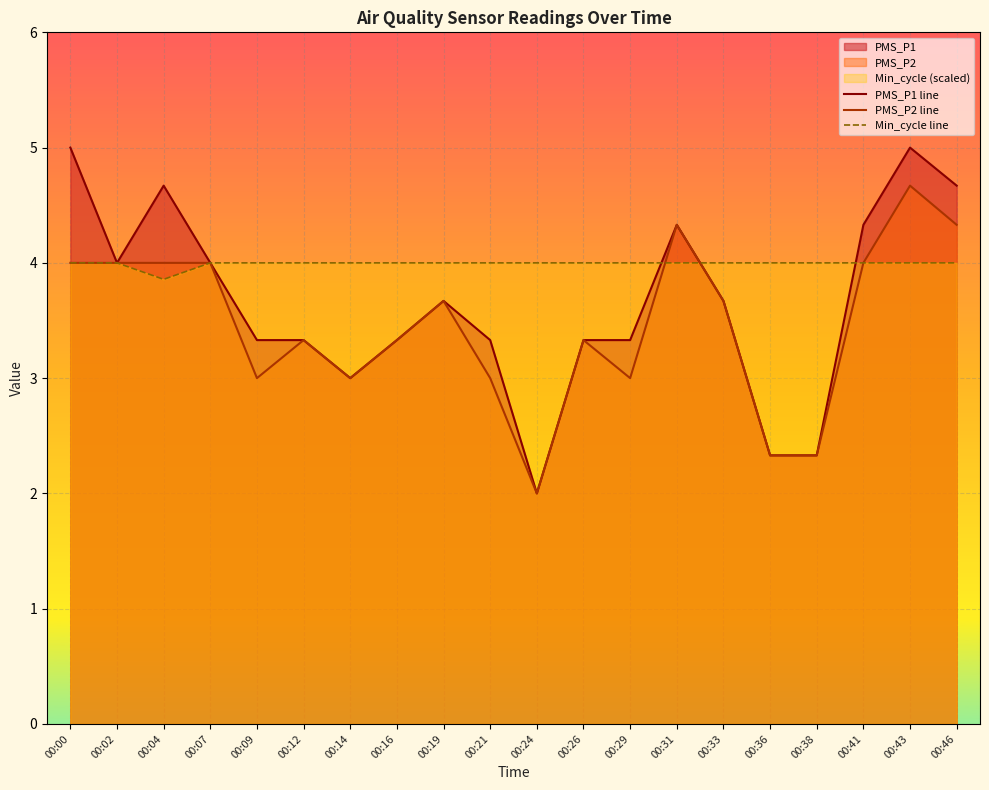

Which series has the largest total across all categories?

Min_cycle line